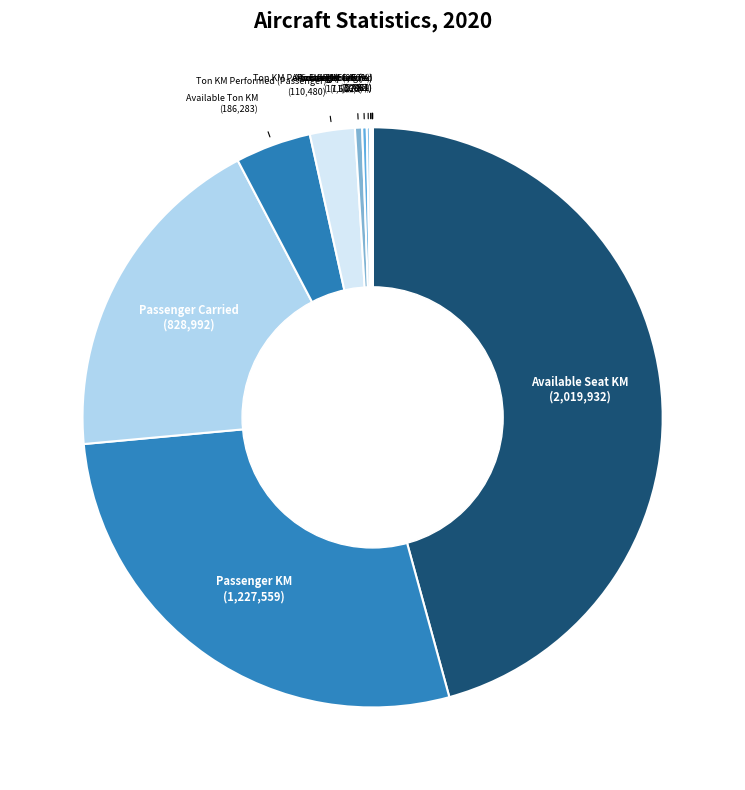

Is there a majority slice in this chart?

No